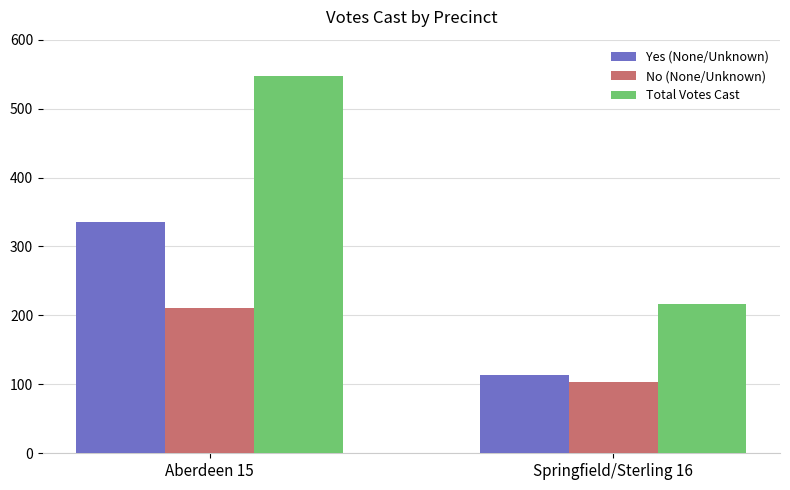

Rank the series at Aberdeen 15 from lowest to highest value.

No (None/Unknown), Yes (None/Unknown), Total Votes Cast